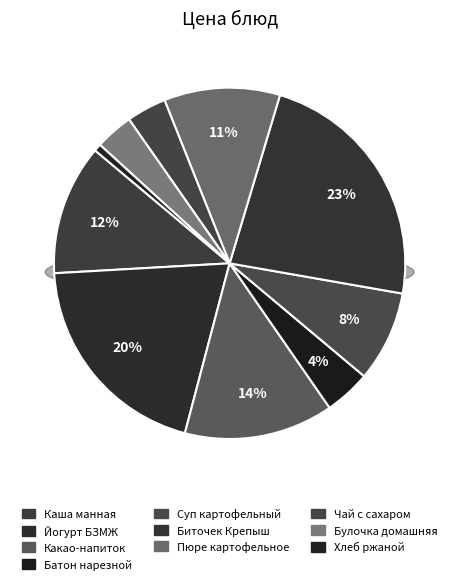

What percentage is NOT represented by Суп картофельный?

91.6%